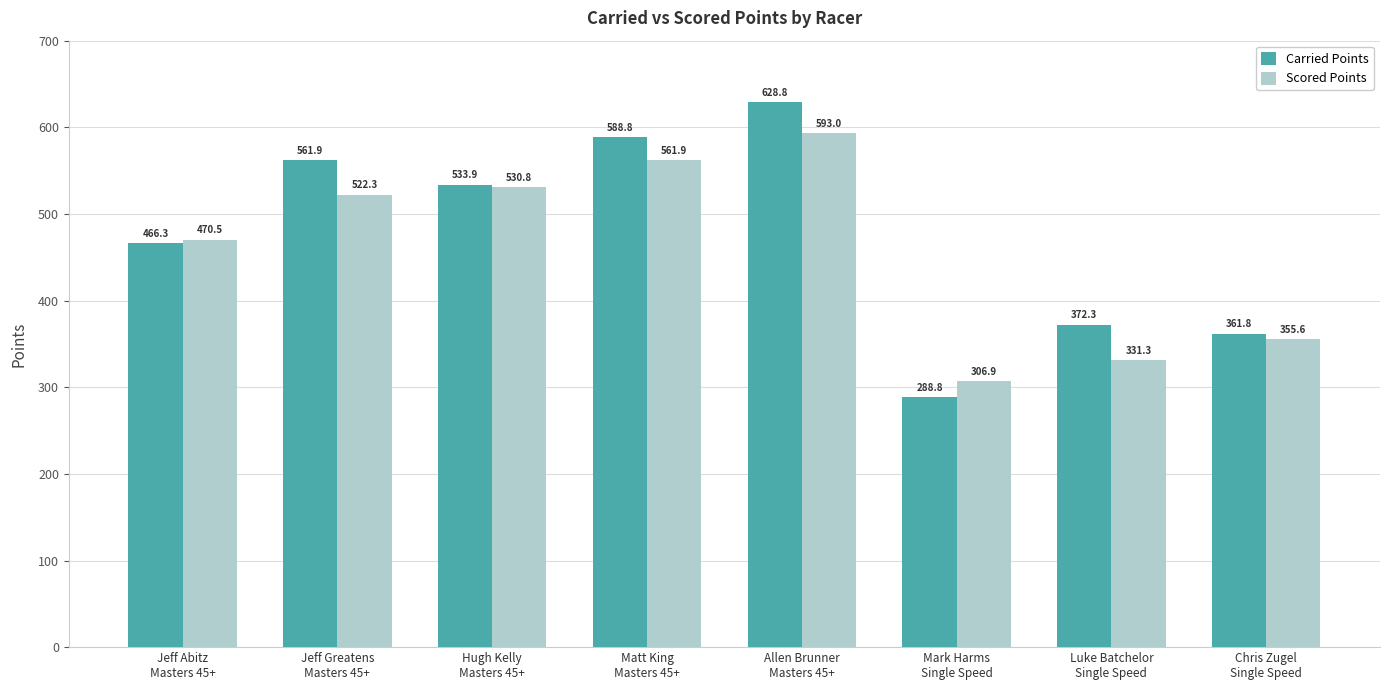

What is the maximum value for Scored Points?

593.0